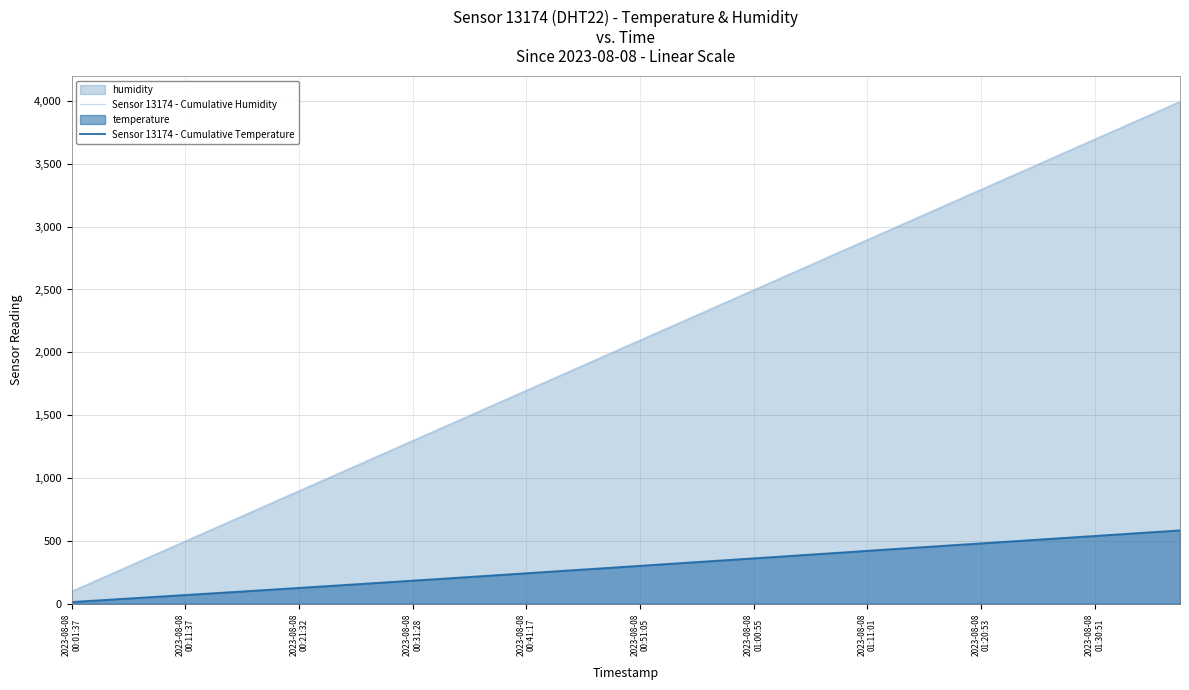

True or false: Sensor 13174 - Cumulative Temperature and Sensor 13174 - Cumulative Humidity intersect in this chart.

False